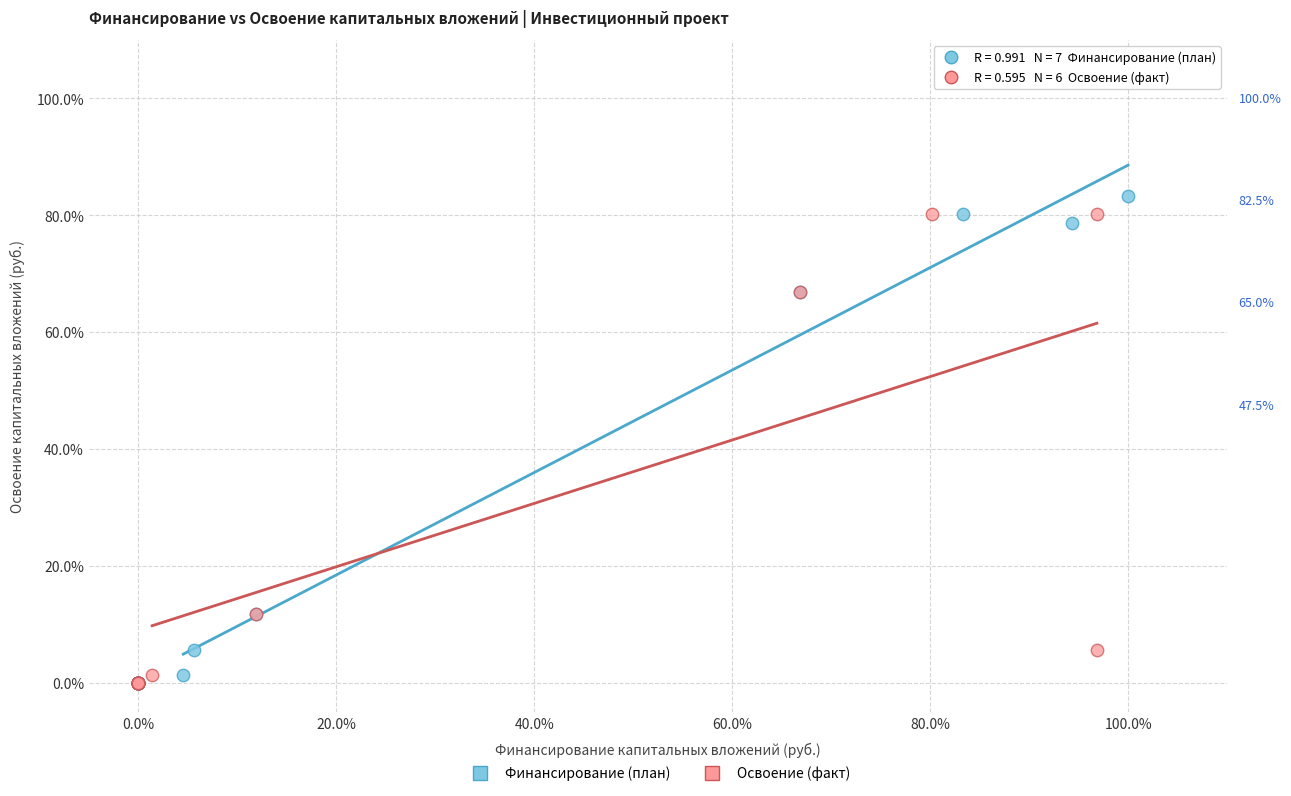

Which series contains the highest Y value?

Финансирование (план)